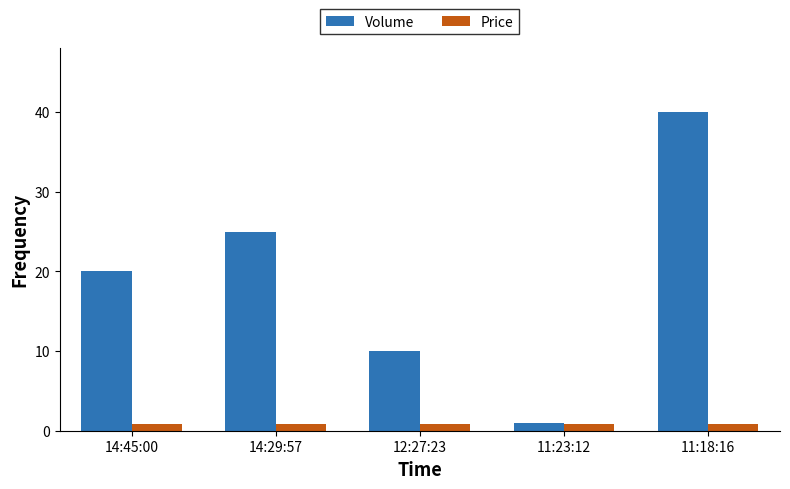

How many bars are there in each group?

2